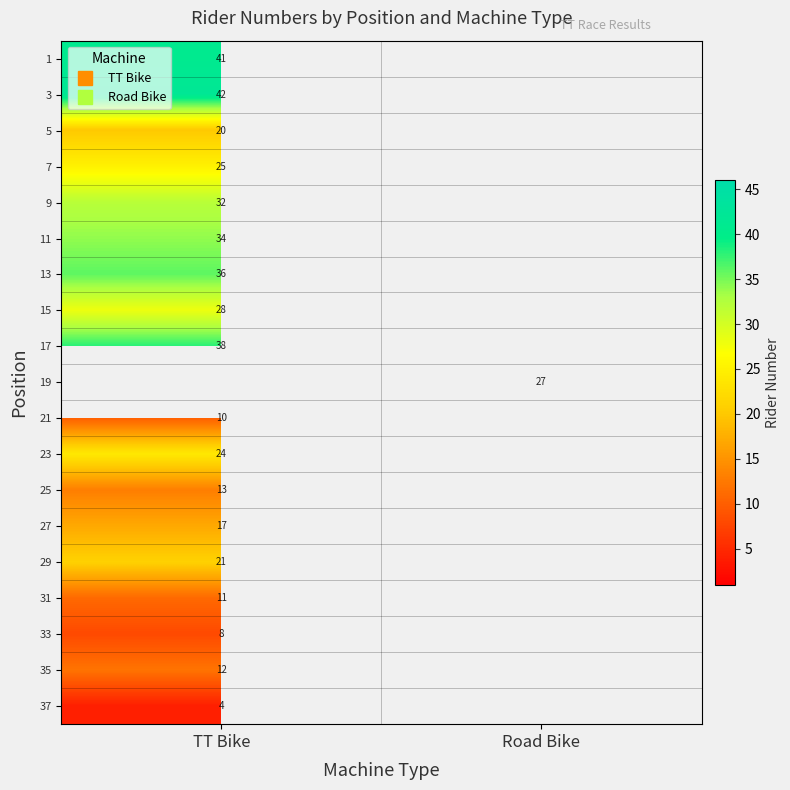

How many data points does each series have?

2